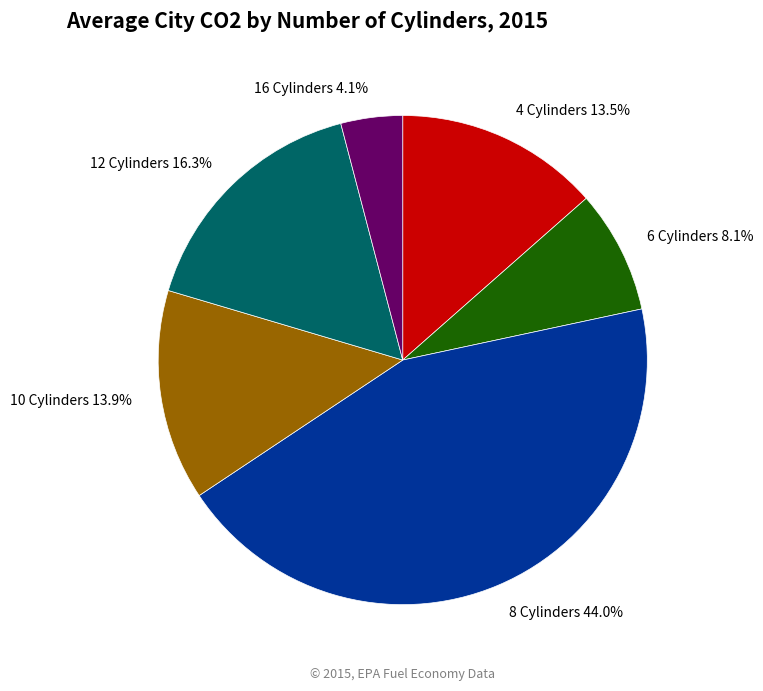

Which slice is the largest?

8 Cylinders 44.0%